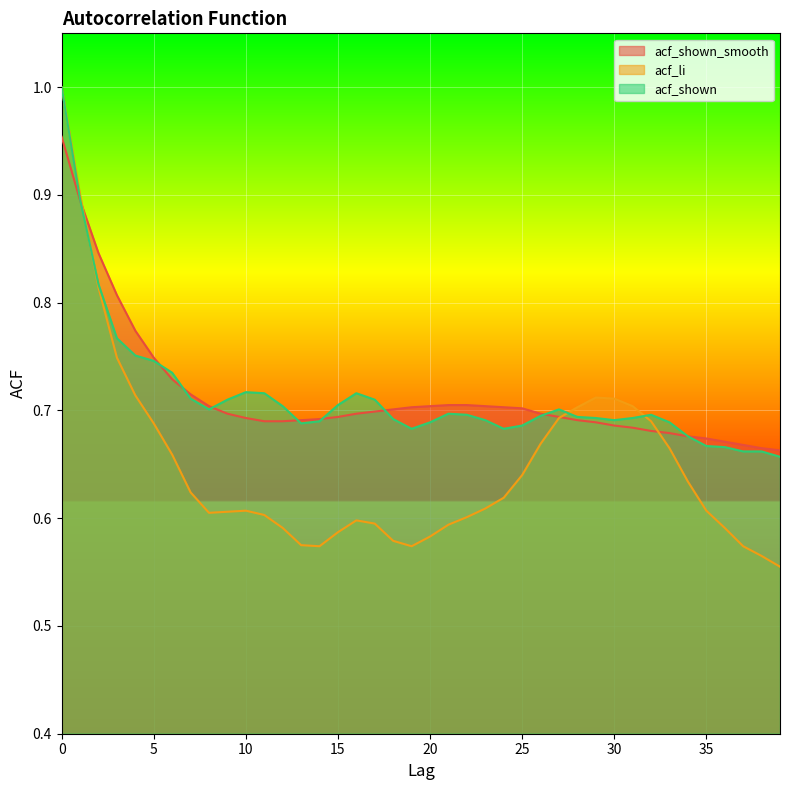

How many interior local valleys does the acf_li series have?

3